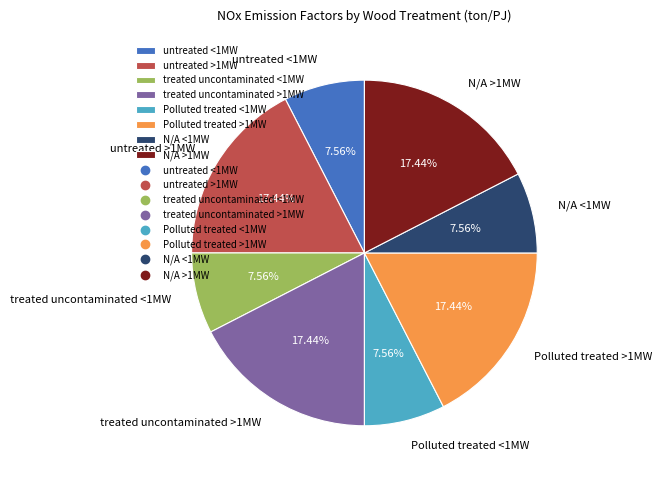

Do N/A <1MW and N/A >1MW together represent more than half of the pie?

No